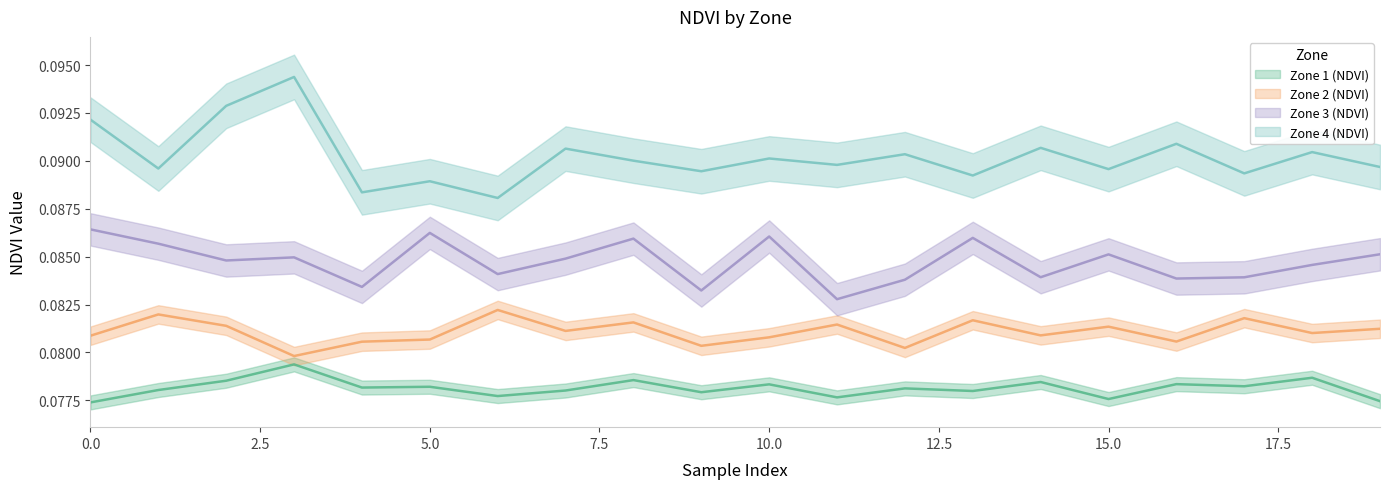

The value of Zone 3 (NDVI) at 16 is 0.1. True or false?

True